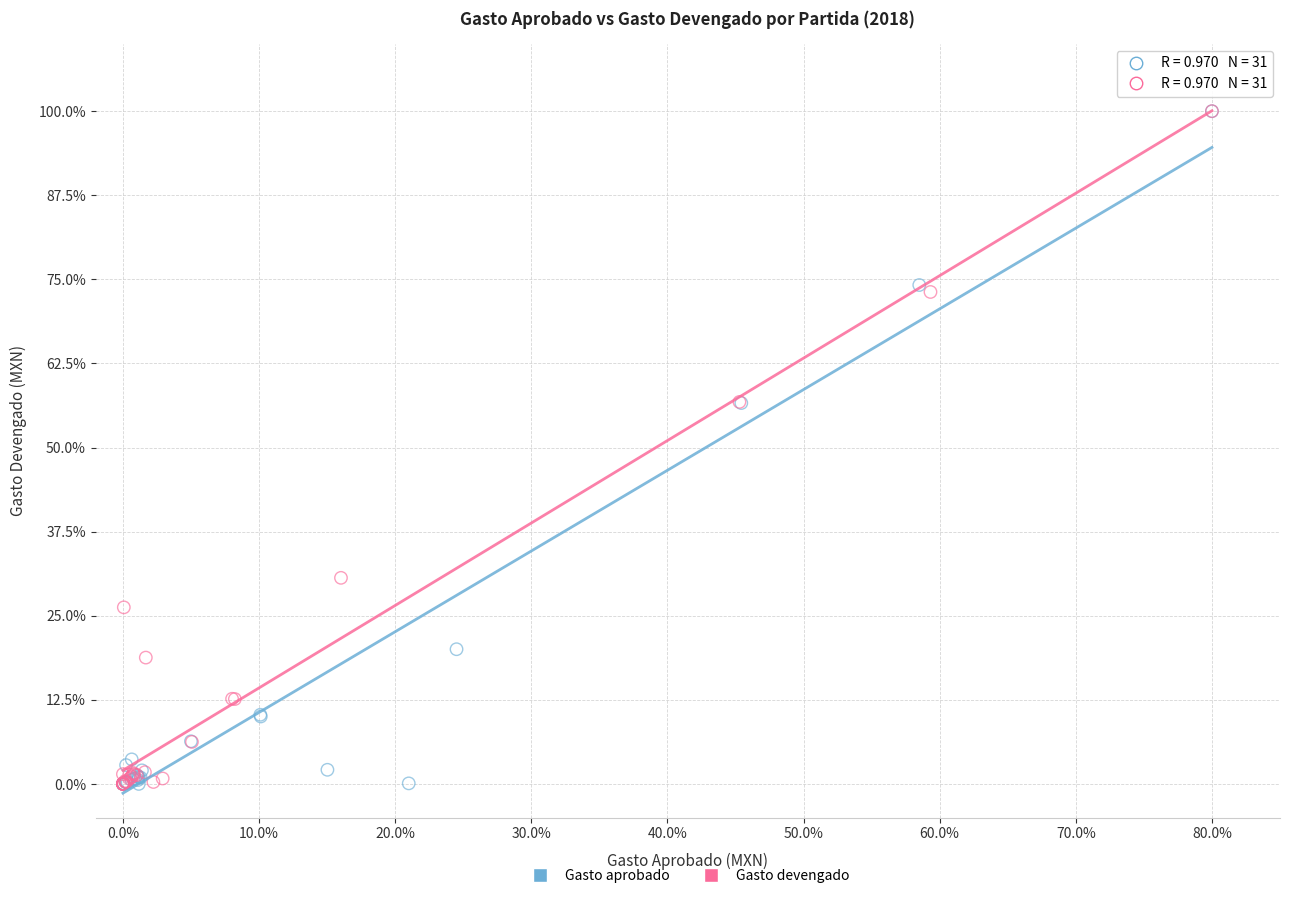

Which series has the widest spread of Y values?

Gasto aprobado